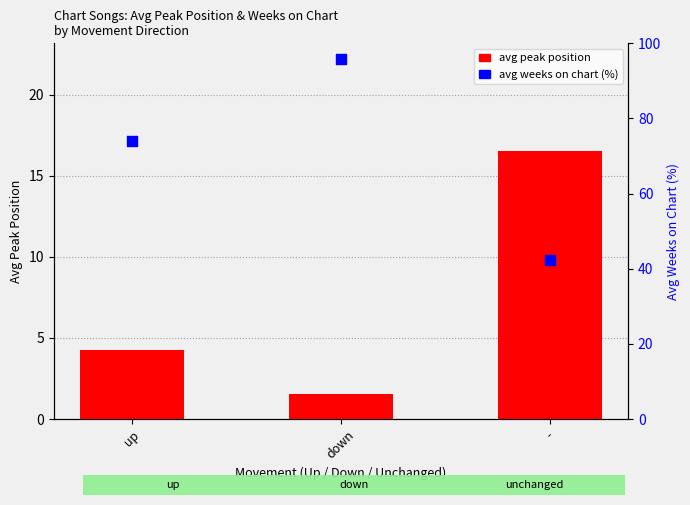

At which category is the sum across all series the highest?

down